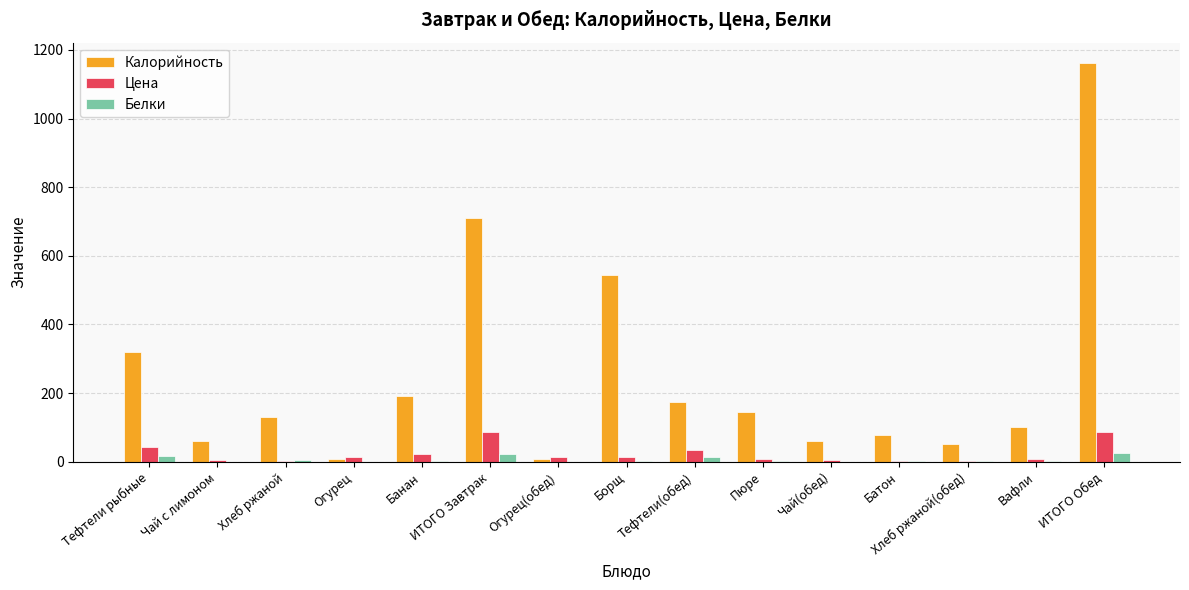

Which series has the largest total across all categories?

Калорийность